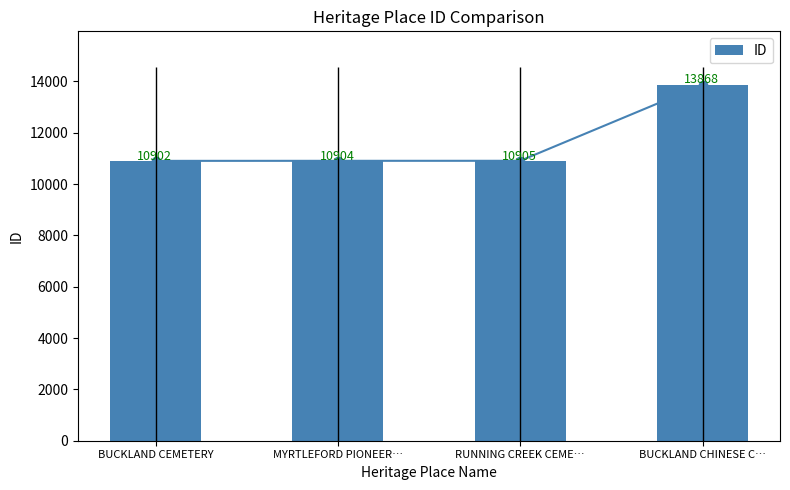

What is the label of the 2nd bar from the right?

RUNNING CREEK CEME…